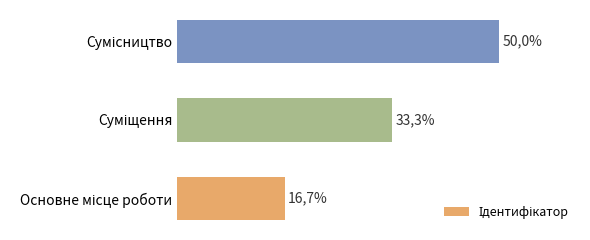

Does the chart contain stacked bars?

No